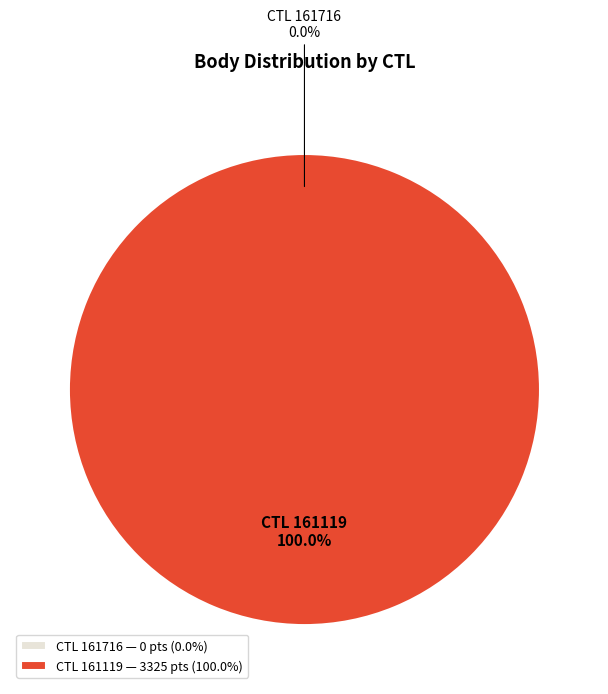

Which slice is the smallest?

161716